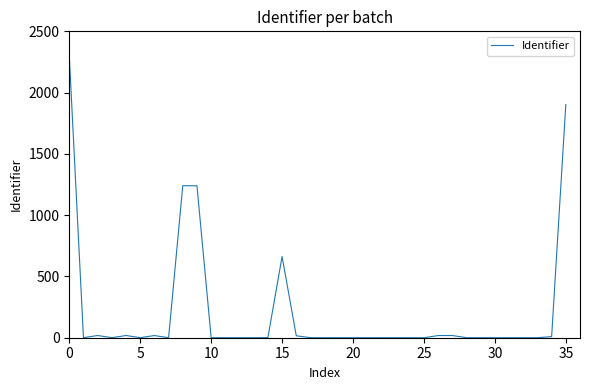

What is the maximum value shown in the chart?

2300.0